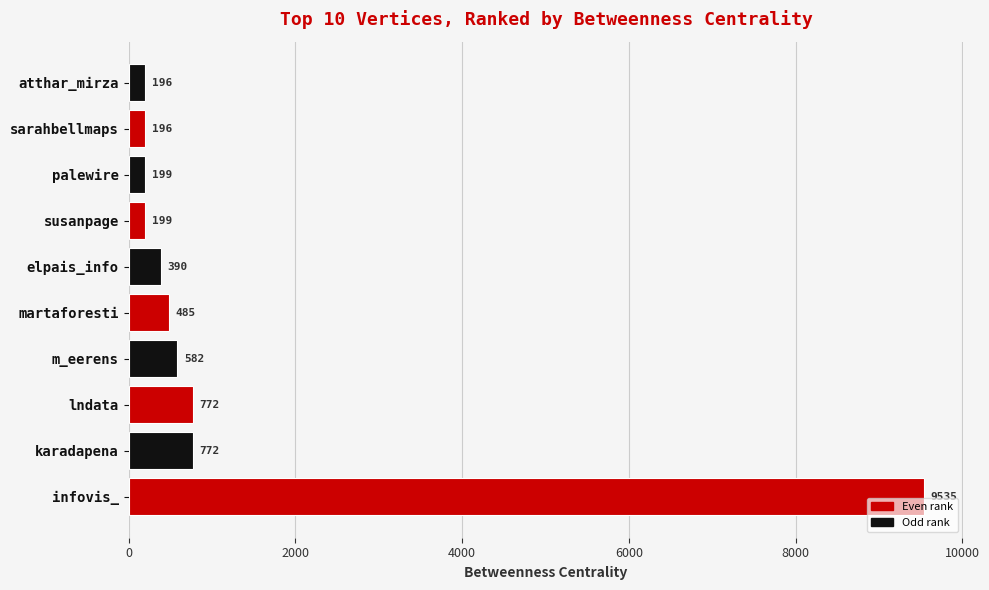

The value at karadapena is 772. True or false?

True